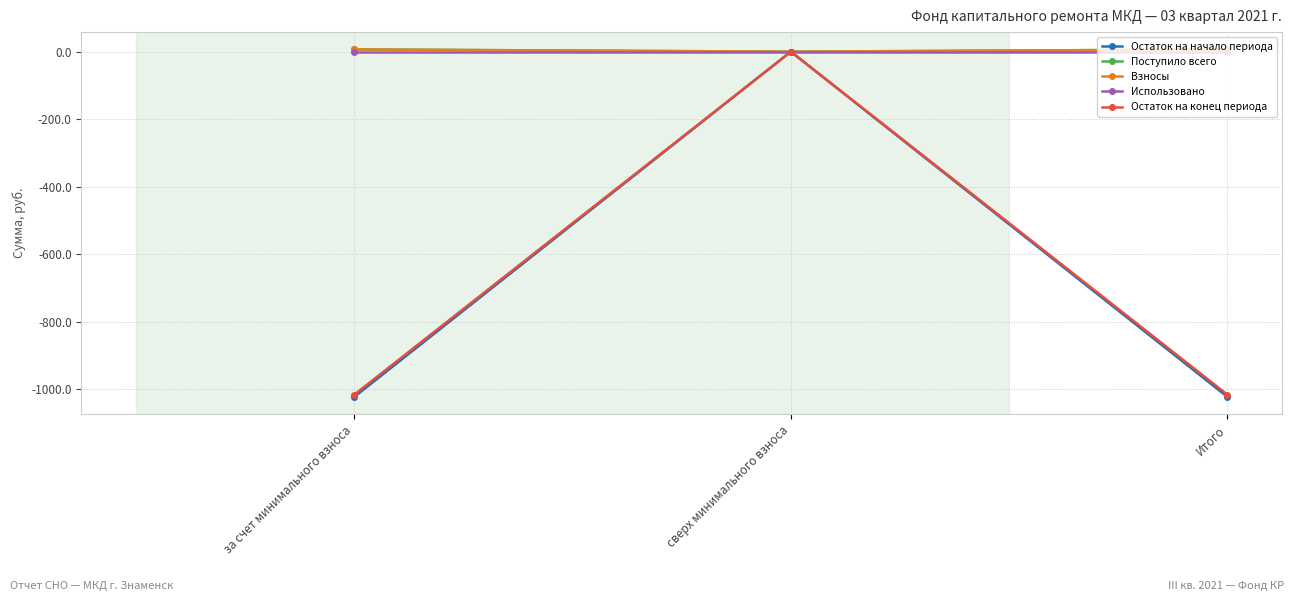

Is it true that Остаток на конец периода equals -347.4 at за счет минимального взноса?

False